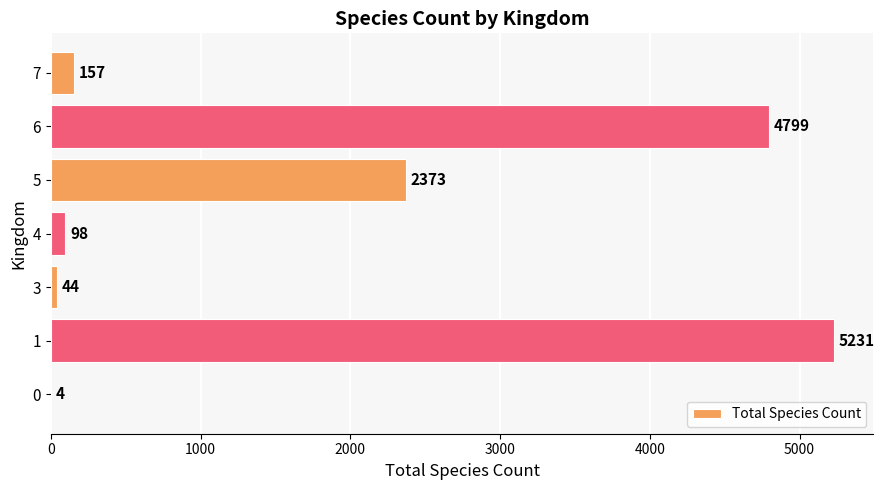

At which category does the chart reach its peak across all series?

1